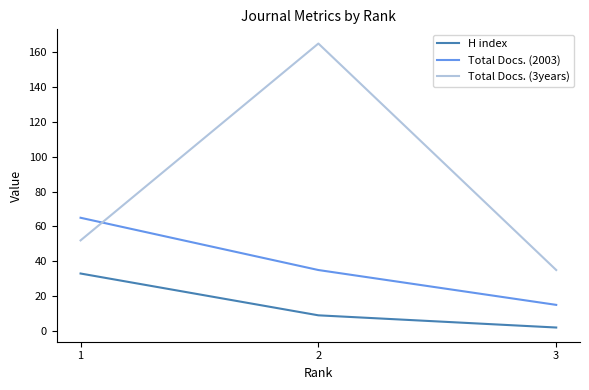

True or false: H index has a value of 2 at 3.

True